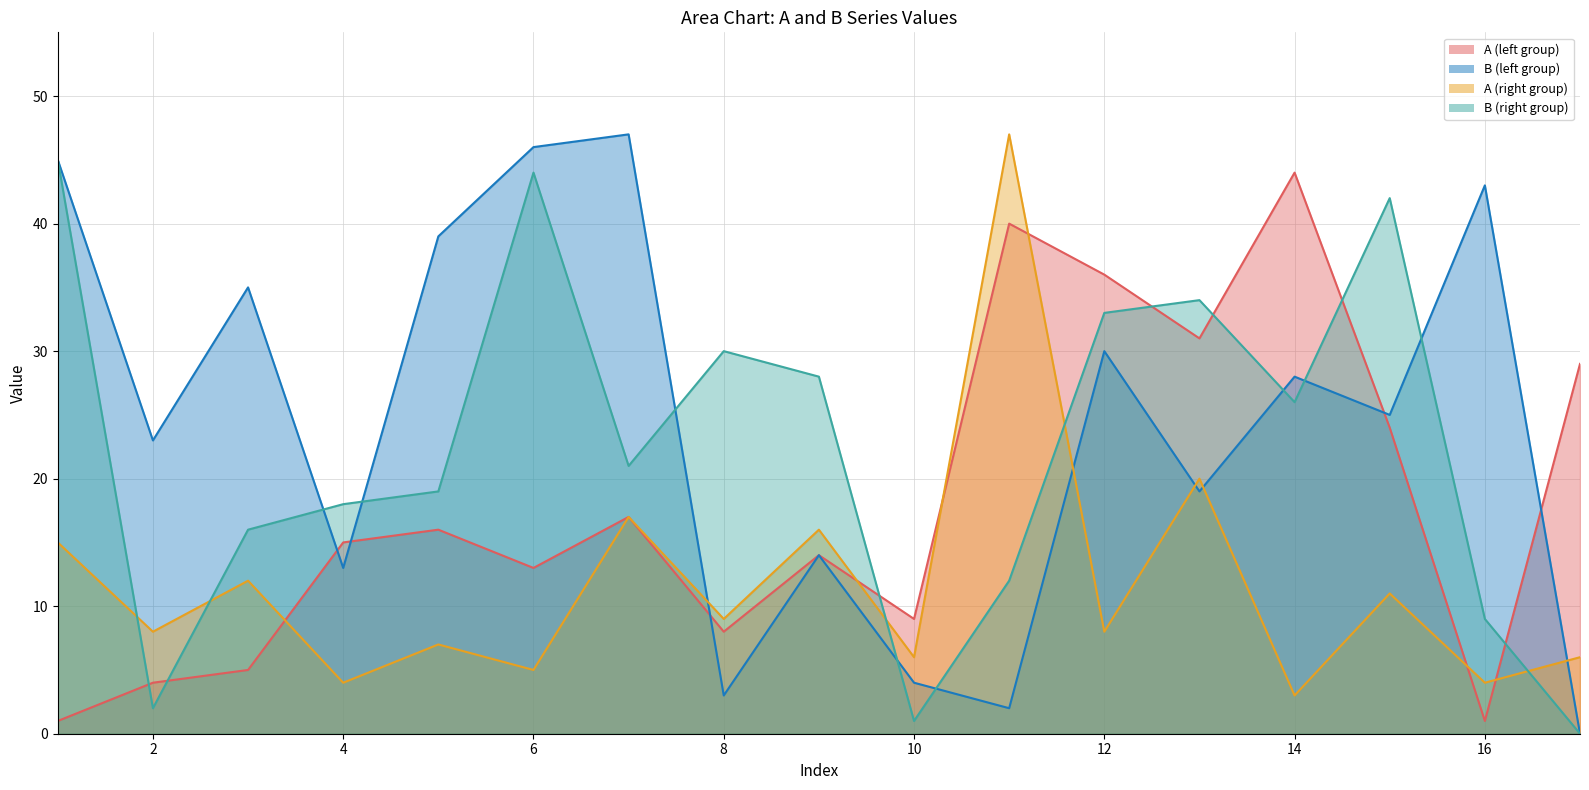

Which series changed the most between 2 and 10?

B_left